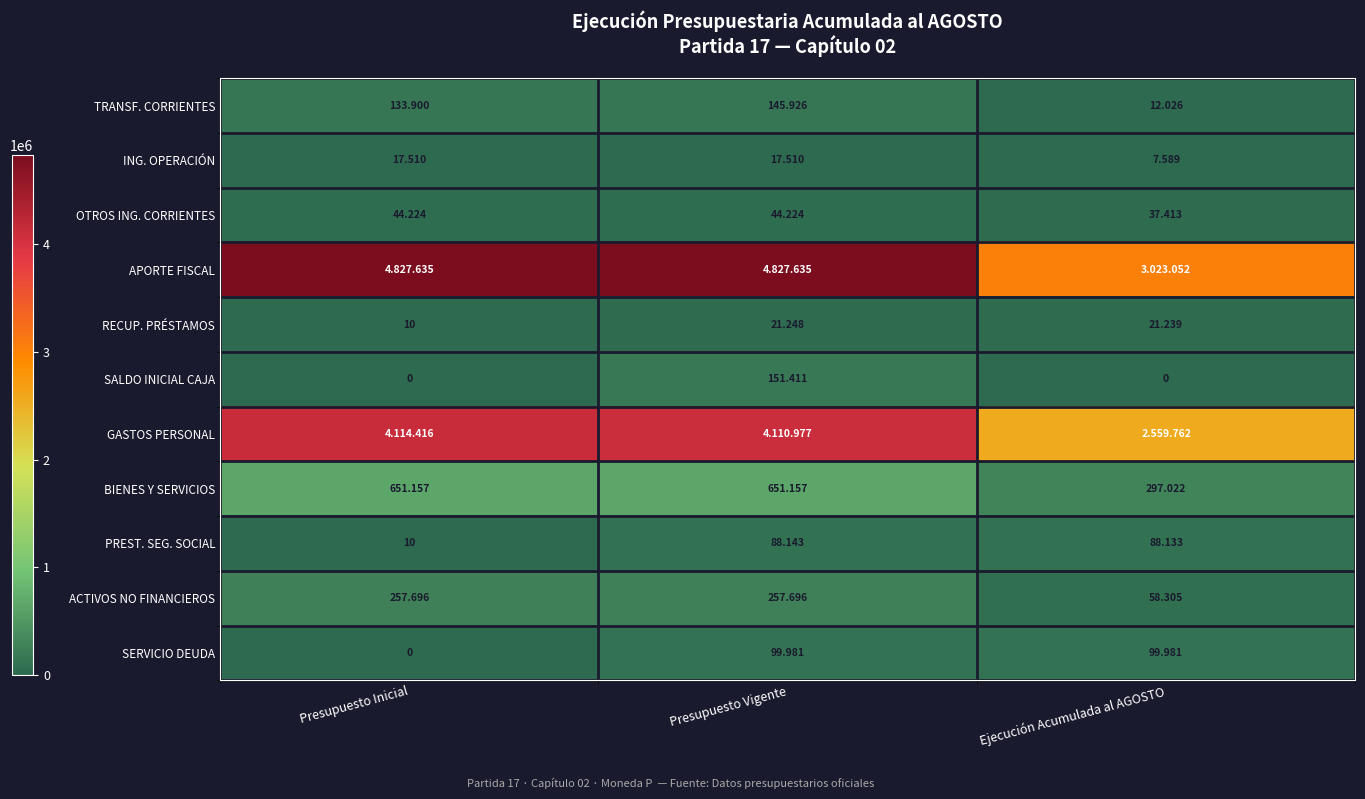

Is it true that BIENES Y SERVICIOS equals 857894 at Presupuesto Inicial?

False